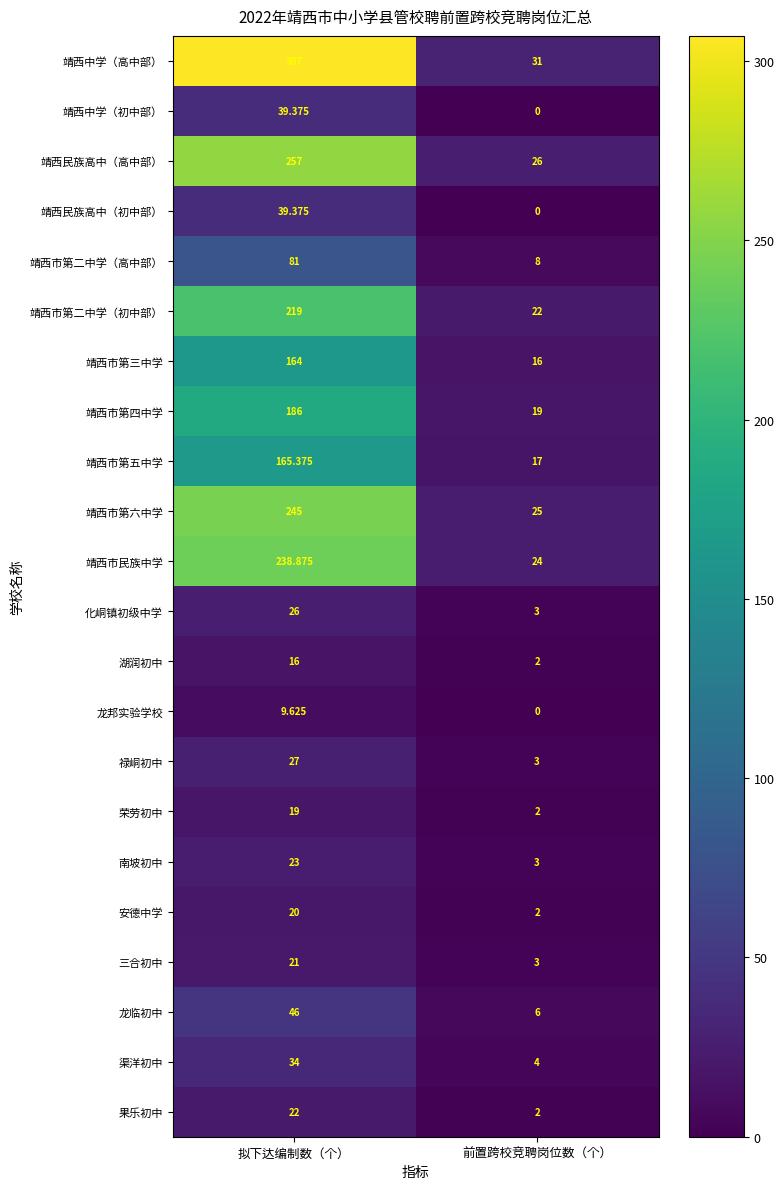

How many data points in 靖西市第五中学 are above 165?

1